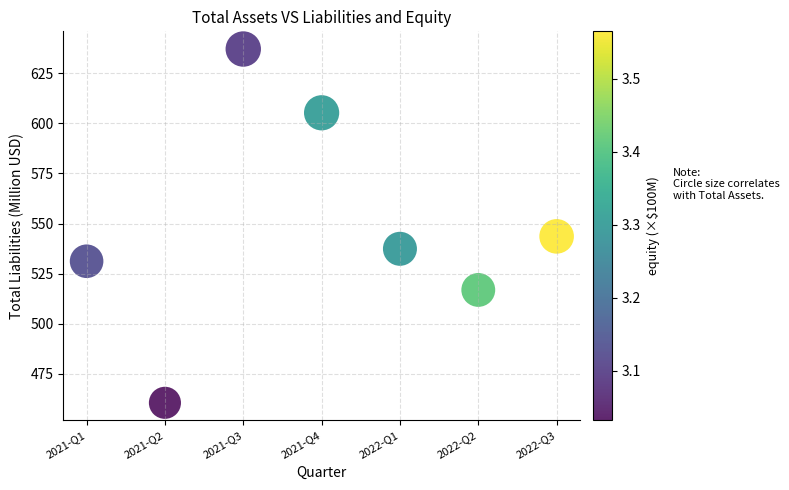

What Y value in the scatter plot is closest to 548?

543.6